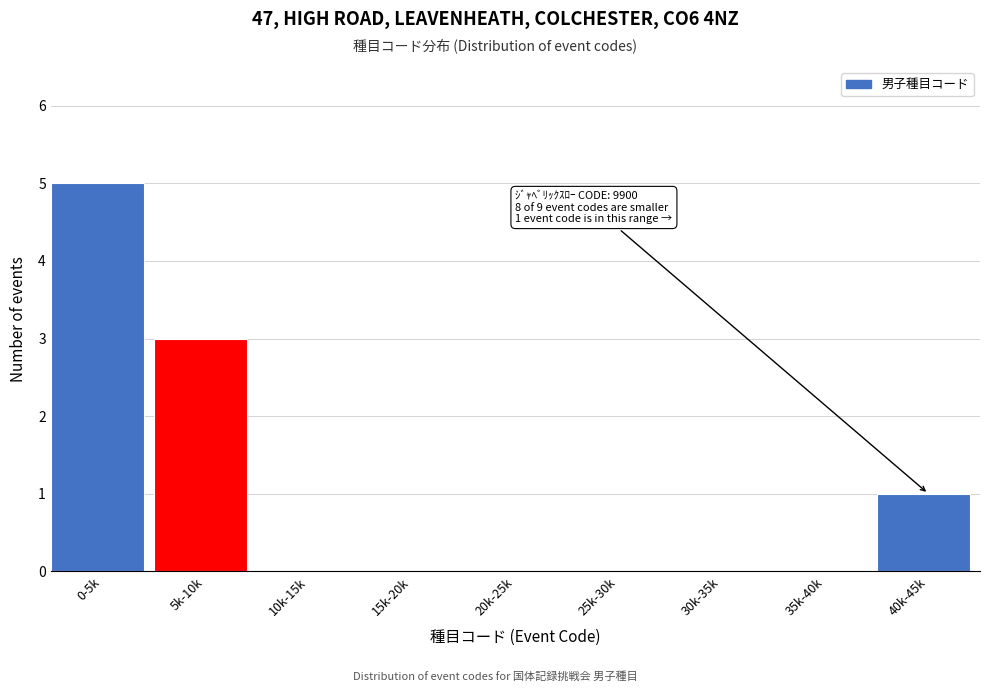

Reading right to left, transcribe all the data shown in this chart.

40k-45k=1	35k-40k=0	30k-35k=0	25k-30k=0	20k-25k=0	15k-20k=0	10k-15k=0	5k-10k=3	0-5k=5